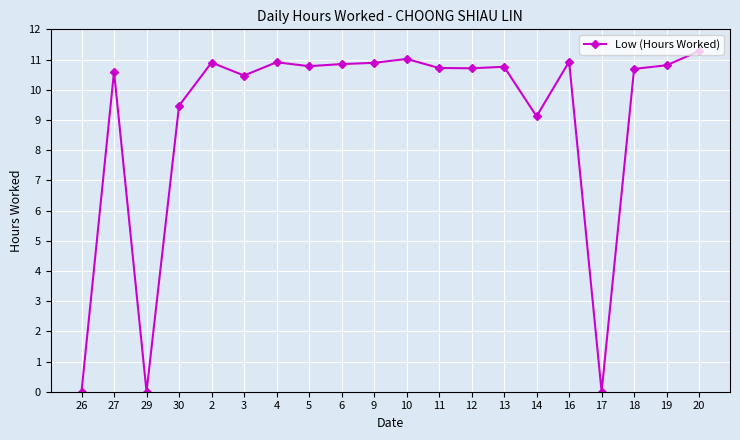

What position from the right is 26?

20